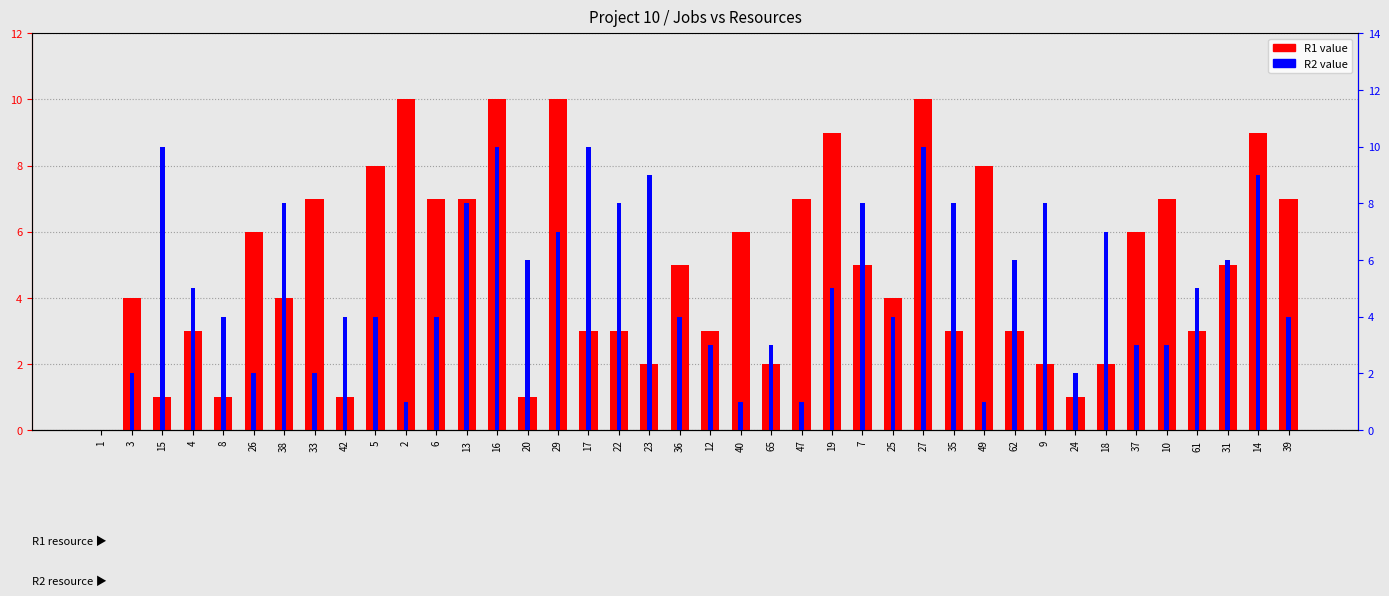

List the labels in order of R1 value, smallest first.

1, 15, 8, 42, 20, 24, 23, 65, 9, 18, 4, 17, 22, 12, 35, 62, 61, 3, 38, 25, 36, 7, 31, 26, 40, 37, 33, 6, 13, 47, 10, 39, 5, 49, 19, 14, 2, 16, 29, 27